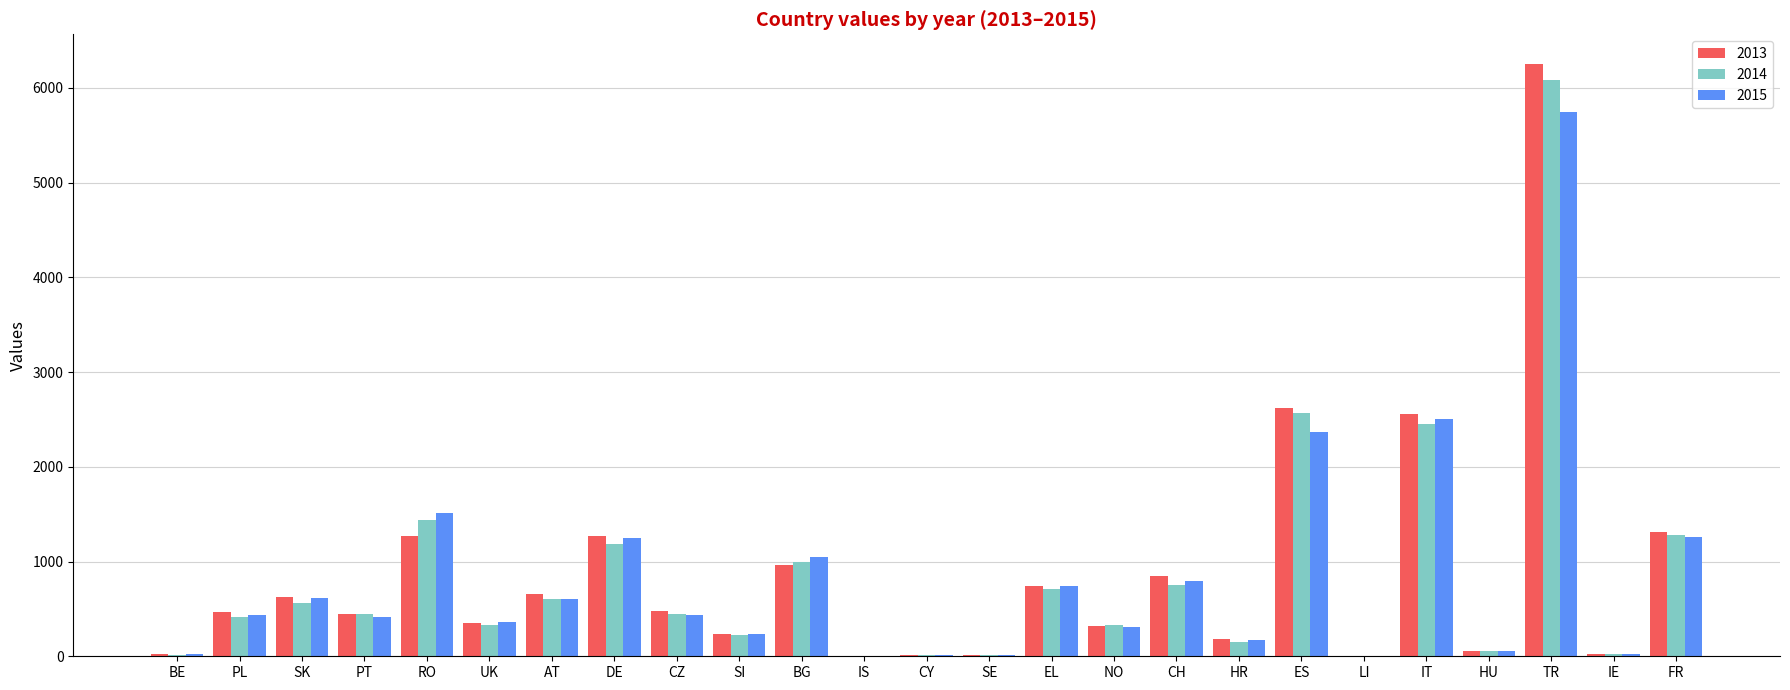

Which label corresponds to the largest value in the chart?

TR